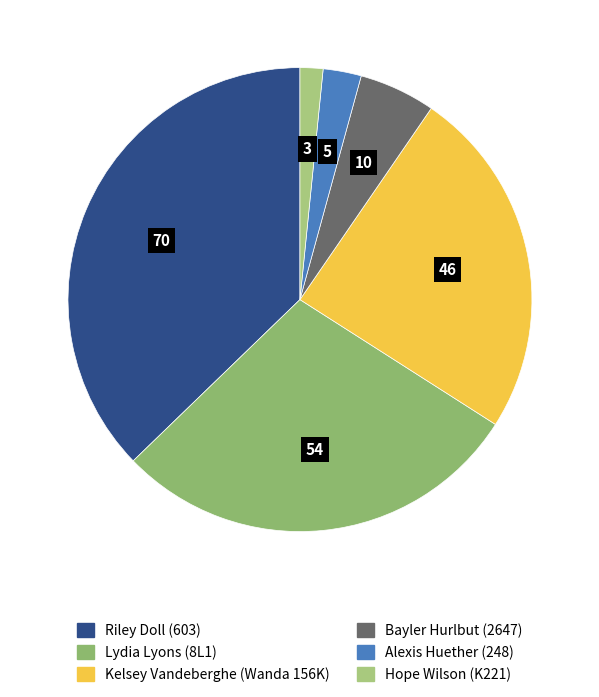

Count the number of slices in the pie.

6